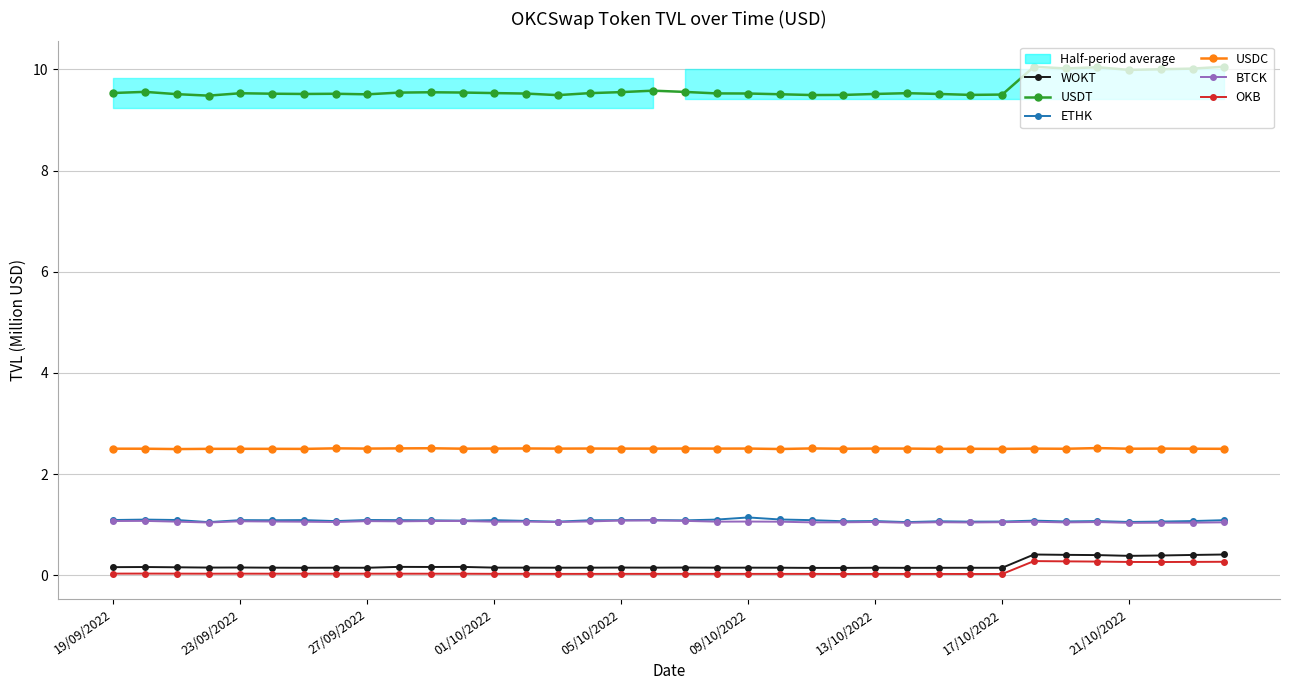

Is it true that USDC equals 2.5 at 27?

True